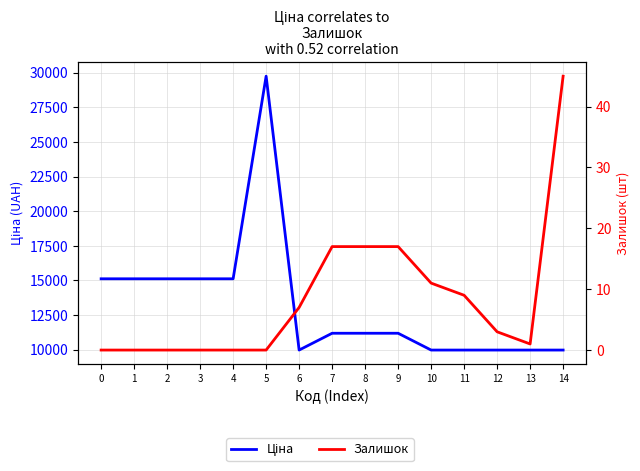

The value of Ціна at 11 is 17210.7. True or false?

False